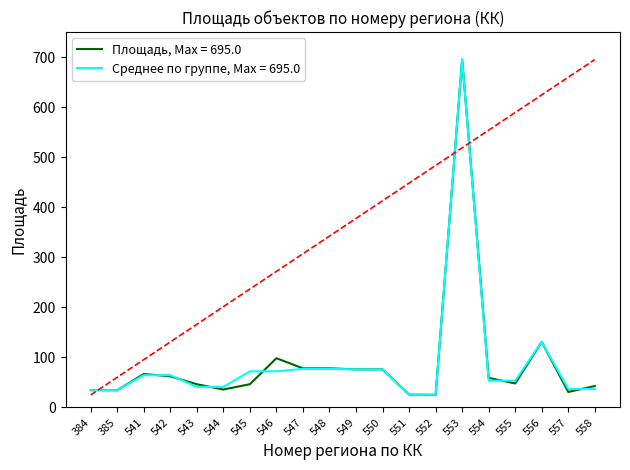

Which series changed the most between 546 and 551?

Площадь, Max = 695.0